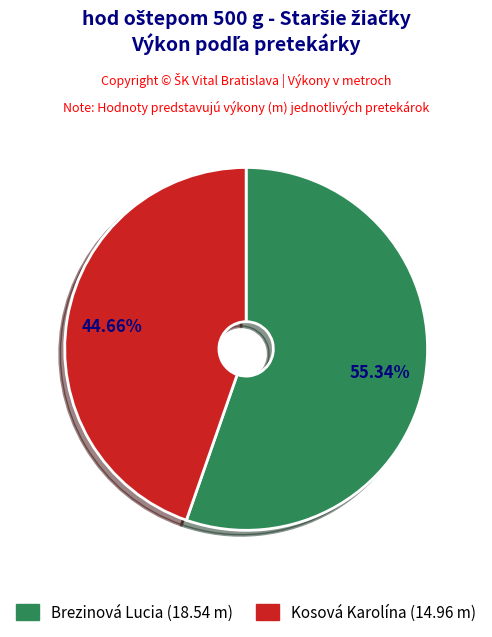

The Brezinová Lucia slice represents 66% of the pie. True or false?

False